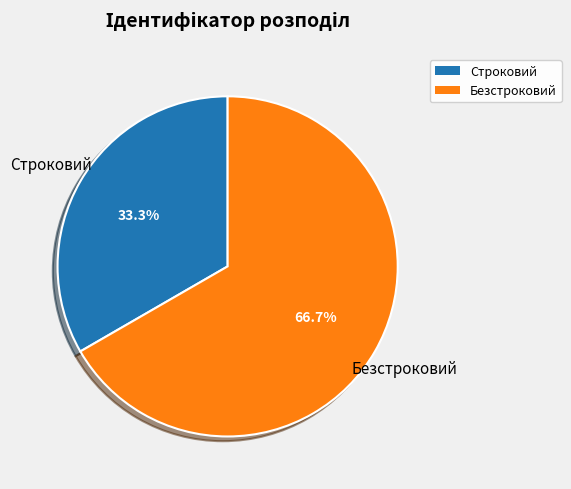

What is the smallest slice in the pie chart?

Строковий